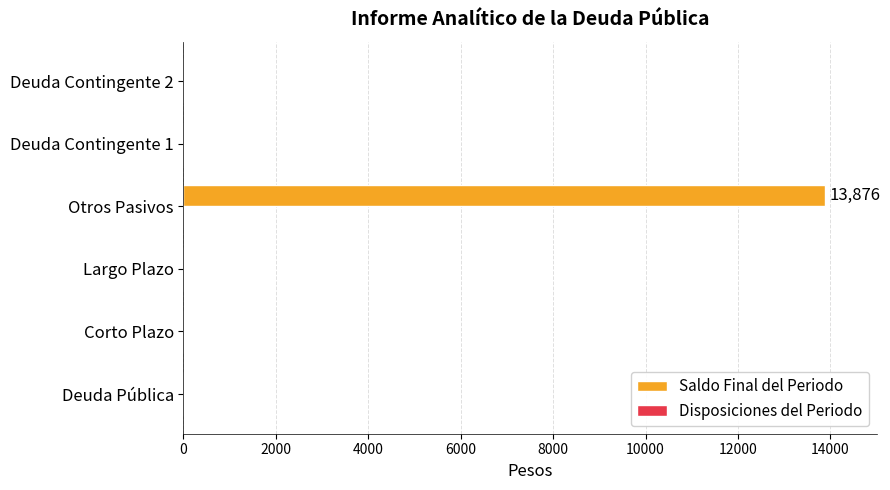

What is the sum of all values?

13876